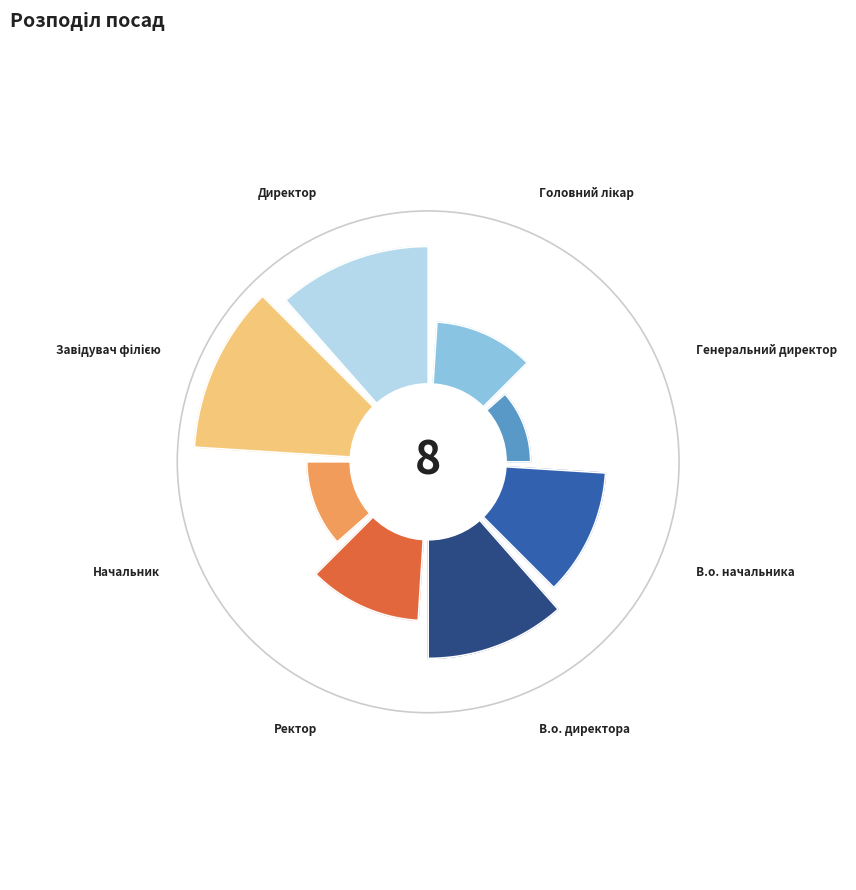

Do Головний лікар and В.о. начальника together represent more than half of the pie?

No